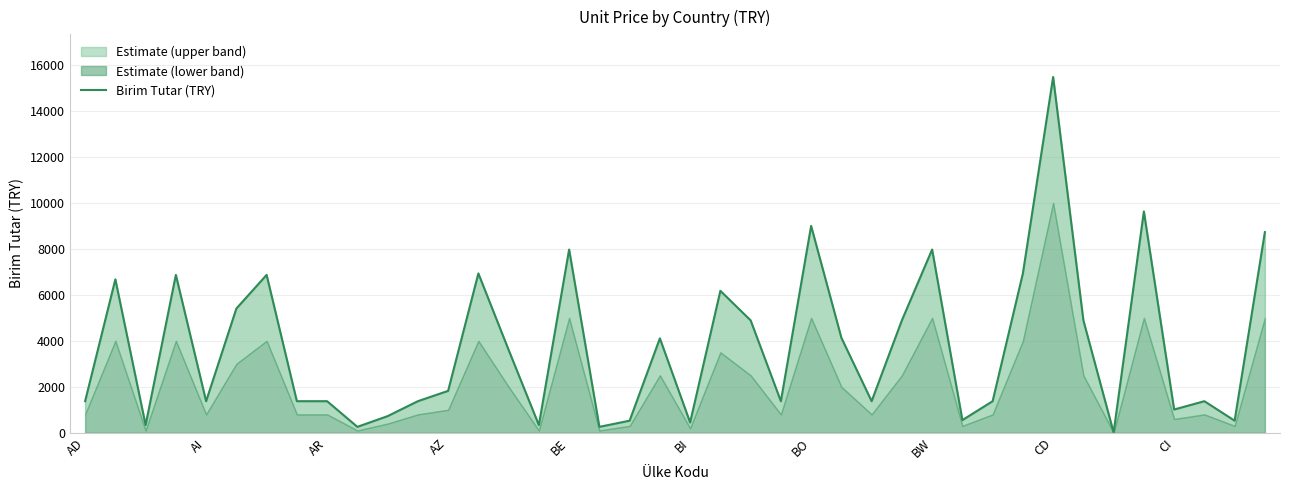

The chart shows a value of 724 at 10. True or false?

True